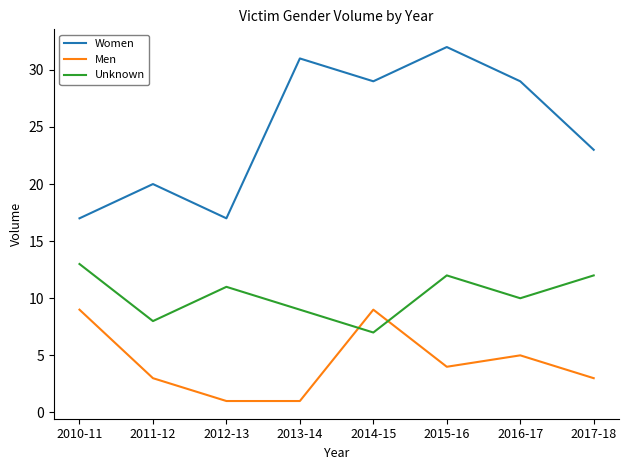

Which series has the largest total across all categories?

Women